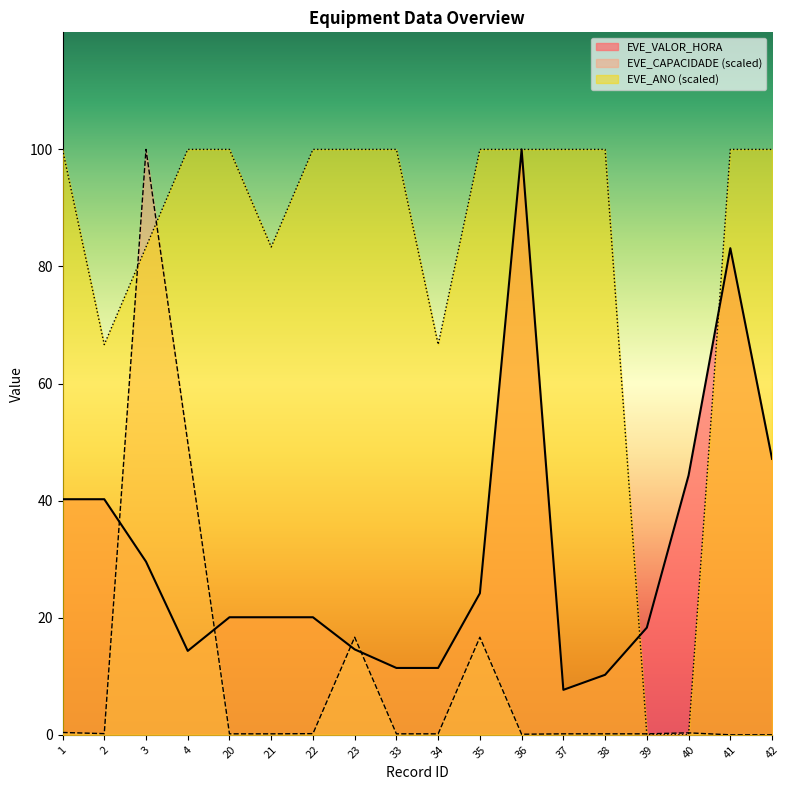

Rank the series by their average value, from highest to lowest.

EVE_ANO (scaled), EVE_VALOR_HORA, EVE_CAPACIDADE (scaled)